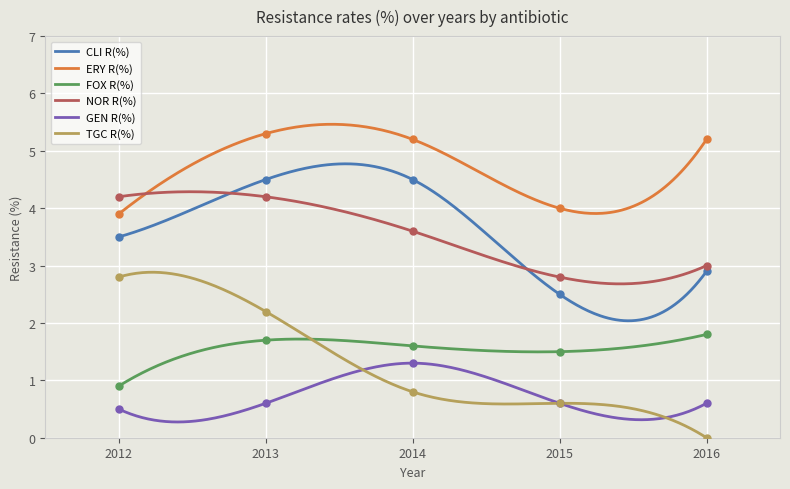

At which category is the sum across all series the highest?

2013